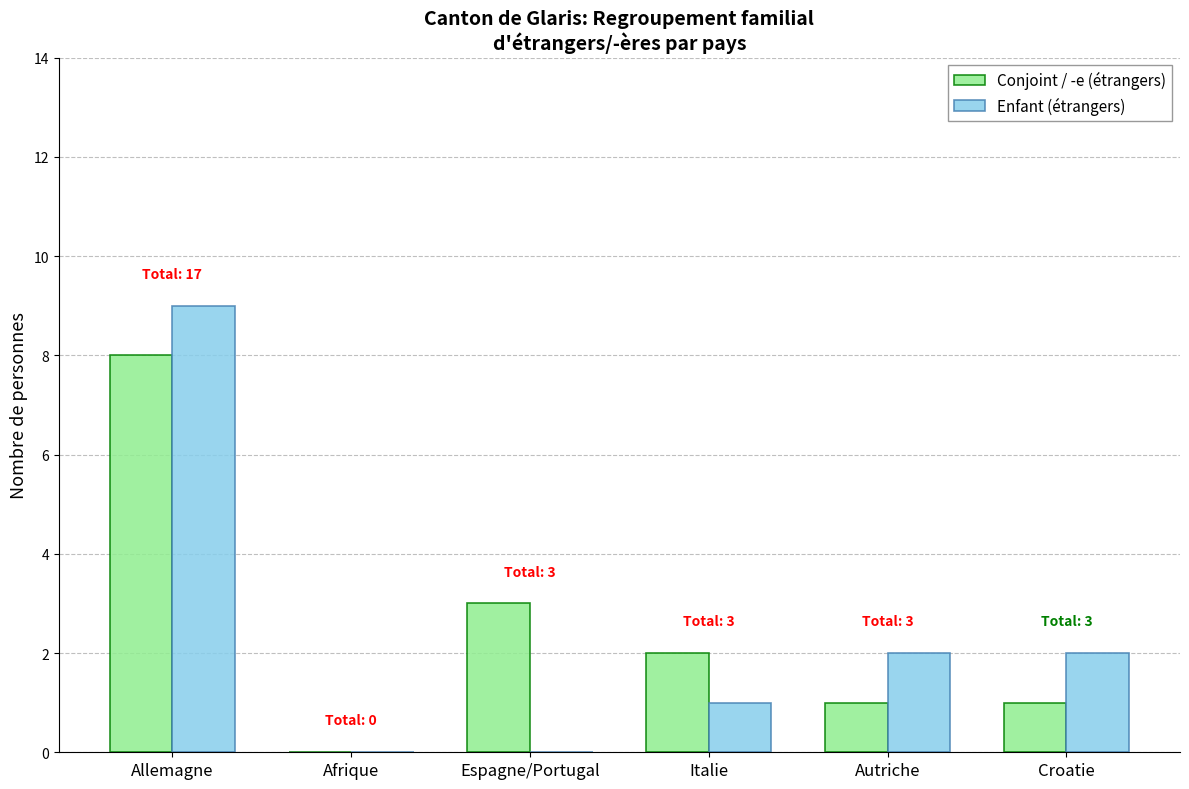

How many data points does each series have?

6